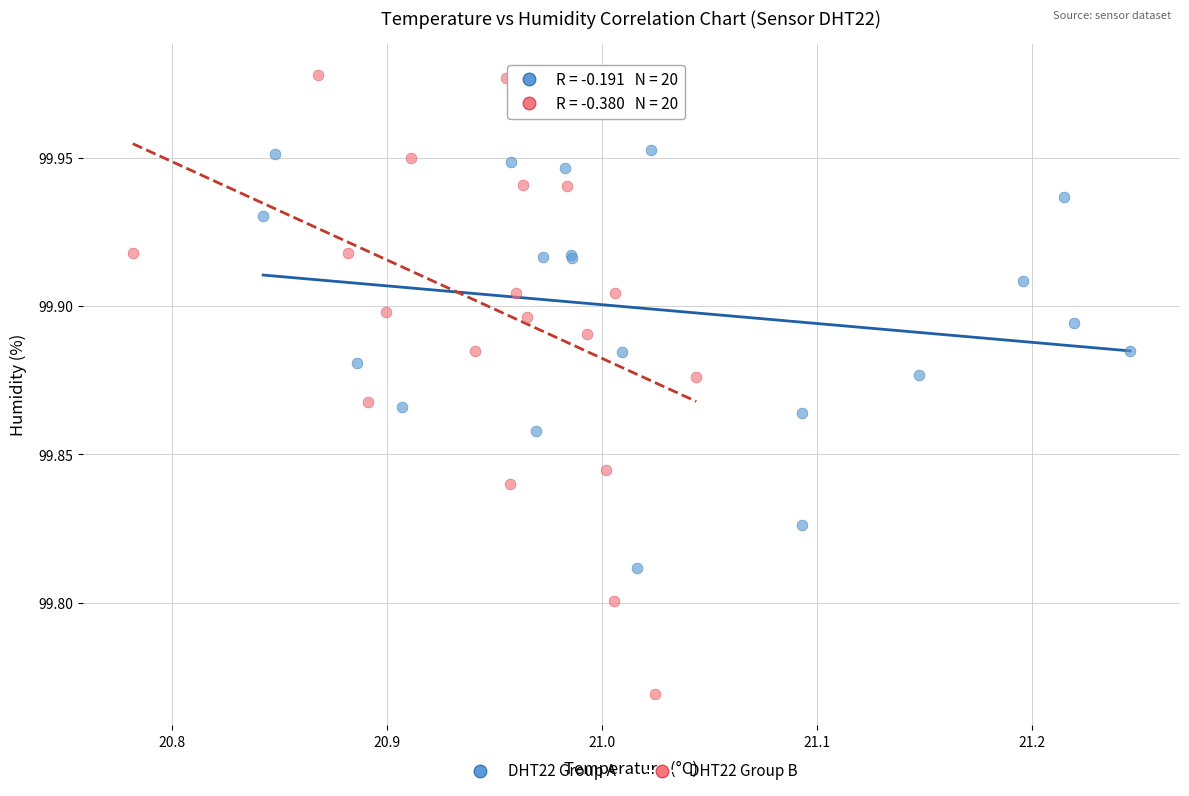

Which series has the widest spread of Y values?

DHT22 Group B